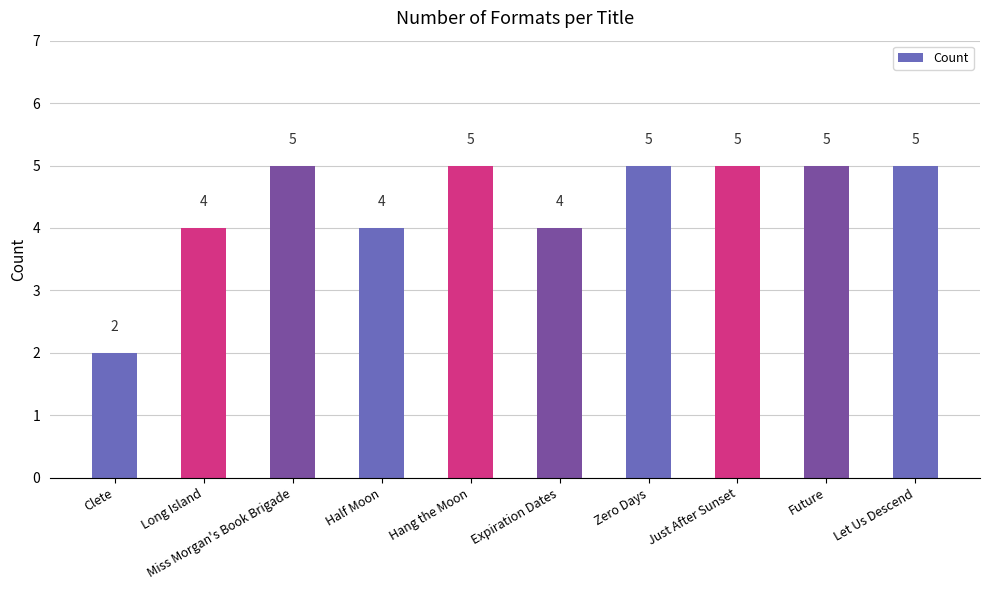

At which category does the chart reach its minimum across all series?

Clete